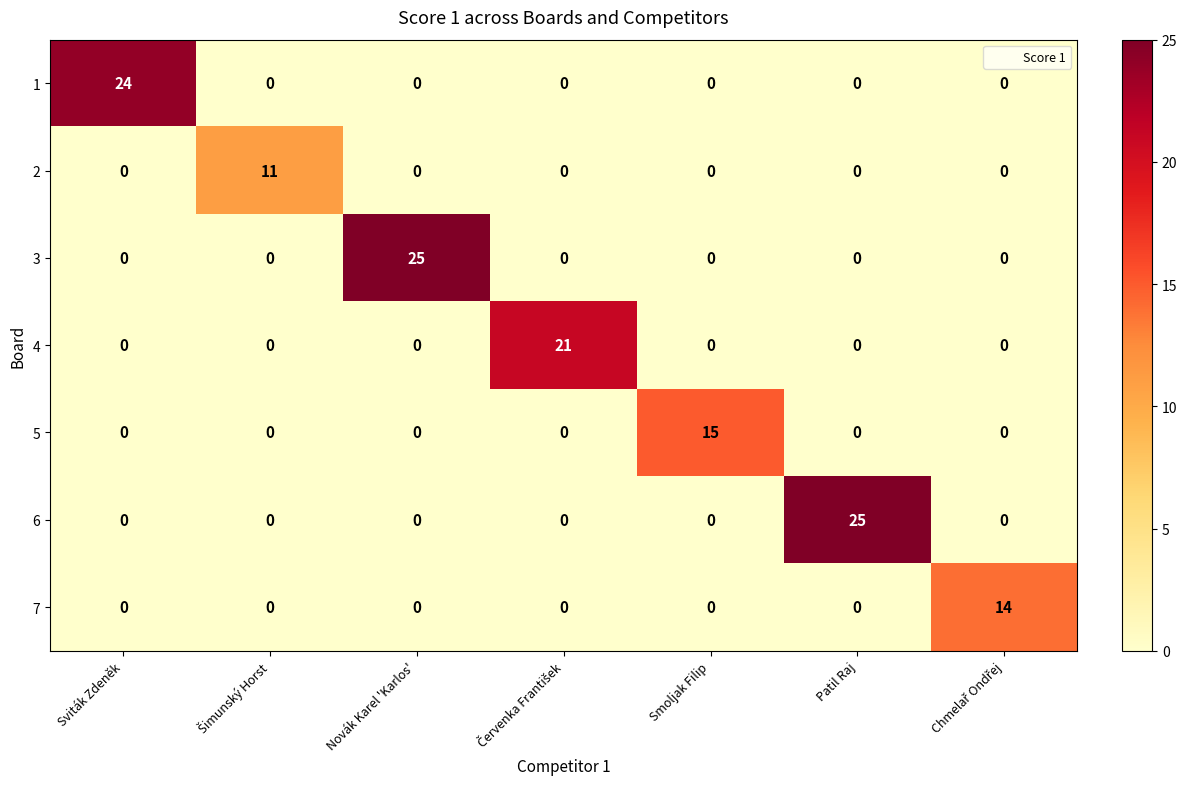

What is the difference between the highest and lowest values at Novák Karel 'Karlos'?

25